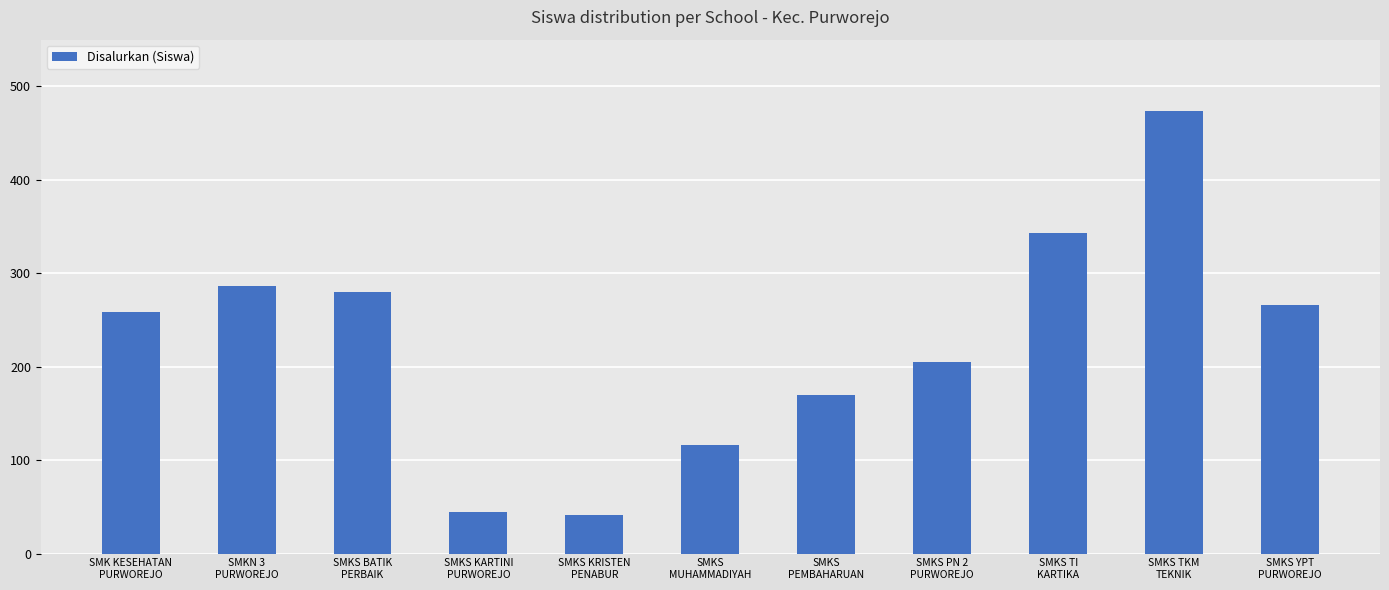

What value does the data have at SMKS TI
KARTIKA, to the nearest 10?

340